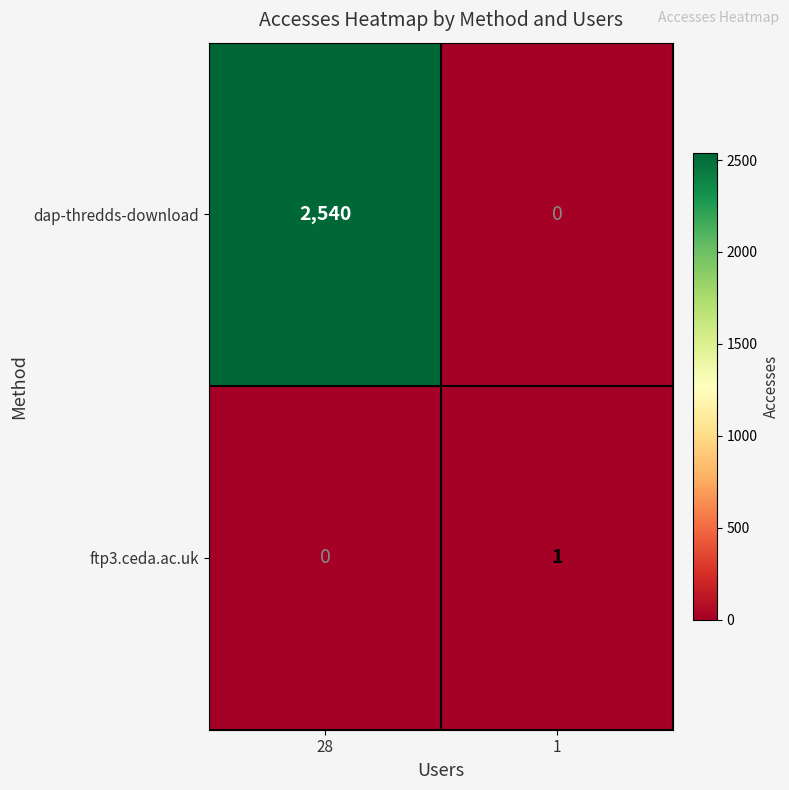

Reading left to right, list all the values displayed in this chart.

dap-thredds-download: 2540	0
ftp3.ceda.ac.uk: 0	1